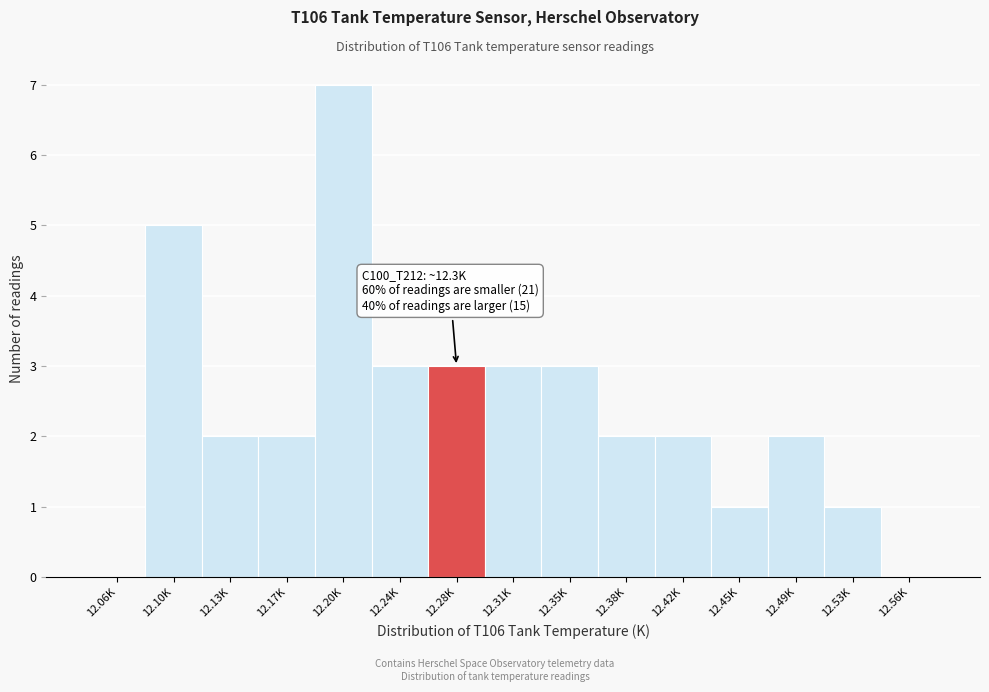

Reading left to right, what are all the values shown in this chart?

12.06K=0	12.10K=5	12.13K=2	12.17K=2	12.20K=7	12.24K=3	12.28K=3	12.31K=3	12.35K=3	12.38K=2	12.42K=2	12.45K=1	12.49K=2	12.53K=1	12.56K=0